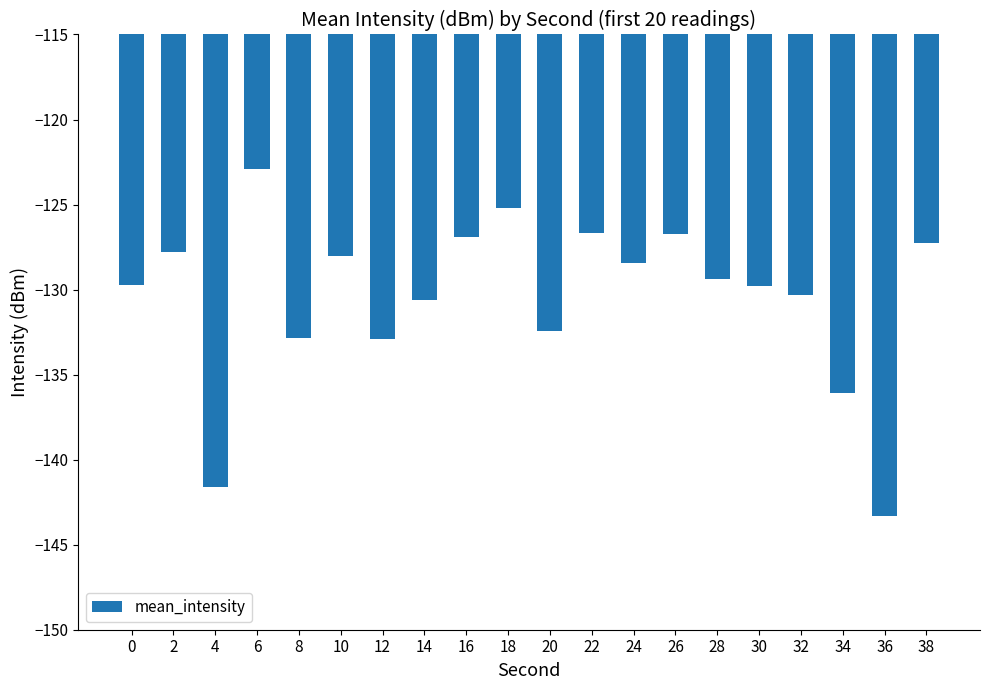

What is the value of the 10th bar from the left?

-125.2